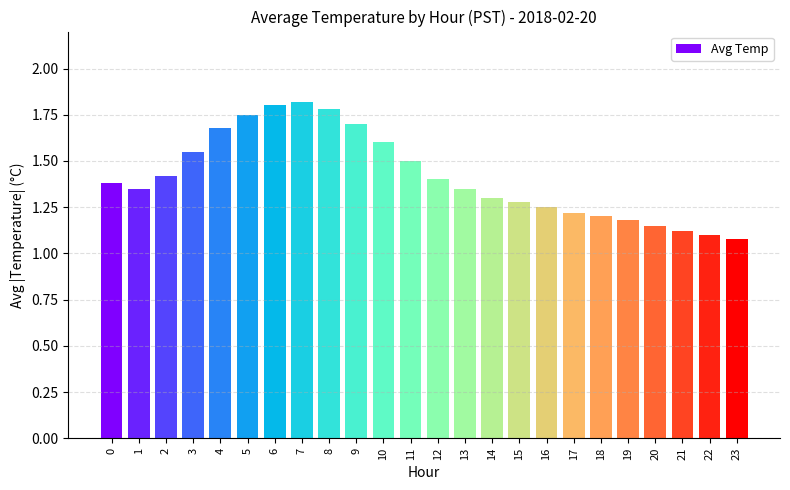

What is the difference between the maximum and minimum values?

0.7